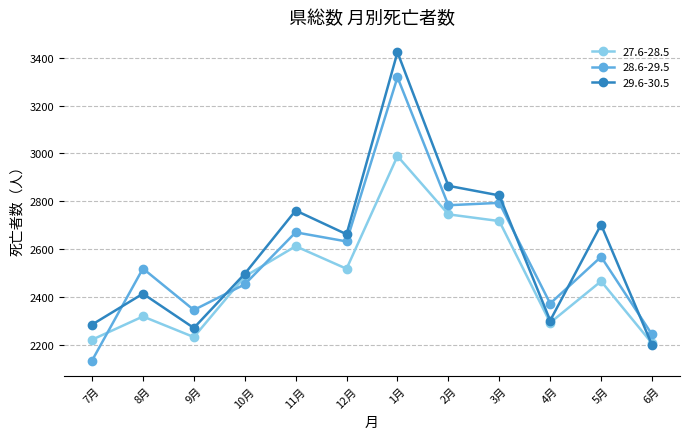

Reading left to right, extract all data points from this chart.

27.6-28.5: 7月=2223	8月=2320	9月=2234	10月=2487	11月=2613	12月=2519	1月=2989	2月=2746	3月=2718	4月=2294	5月=2467	6月=2208
28.6-29.5: 7月=2136	8月=2520	9月=2347	10月=2454	11月=2671	12月=2633	1月=3318	2月=2784	3月=2794	4月=2374	5月=2569	6月=2245
29.6-30.5: 7月=2286	8月=2415	9月=2272	10月=2498	11月=2762	12月=2663	1月=3422	2月=2865	3月=2825	4月=2303	5月=2703	6月=2201